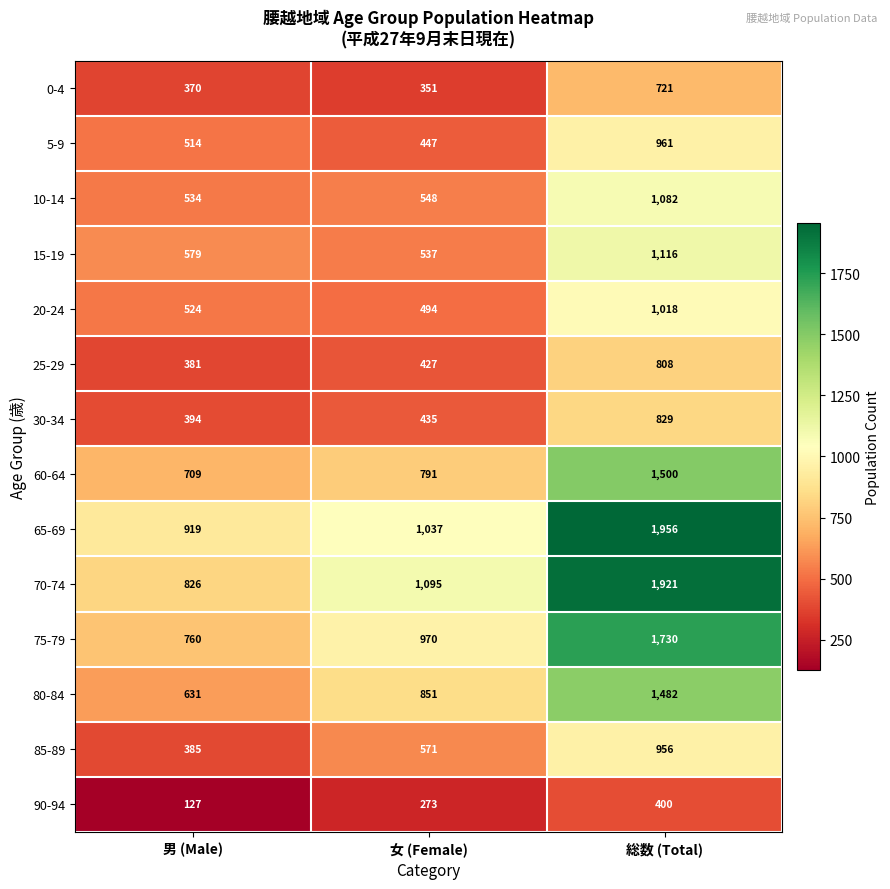

The value of 75-79 at 総数 (Total) is 2309. True or false?

False